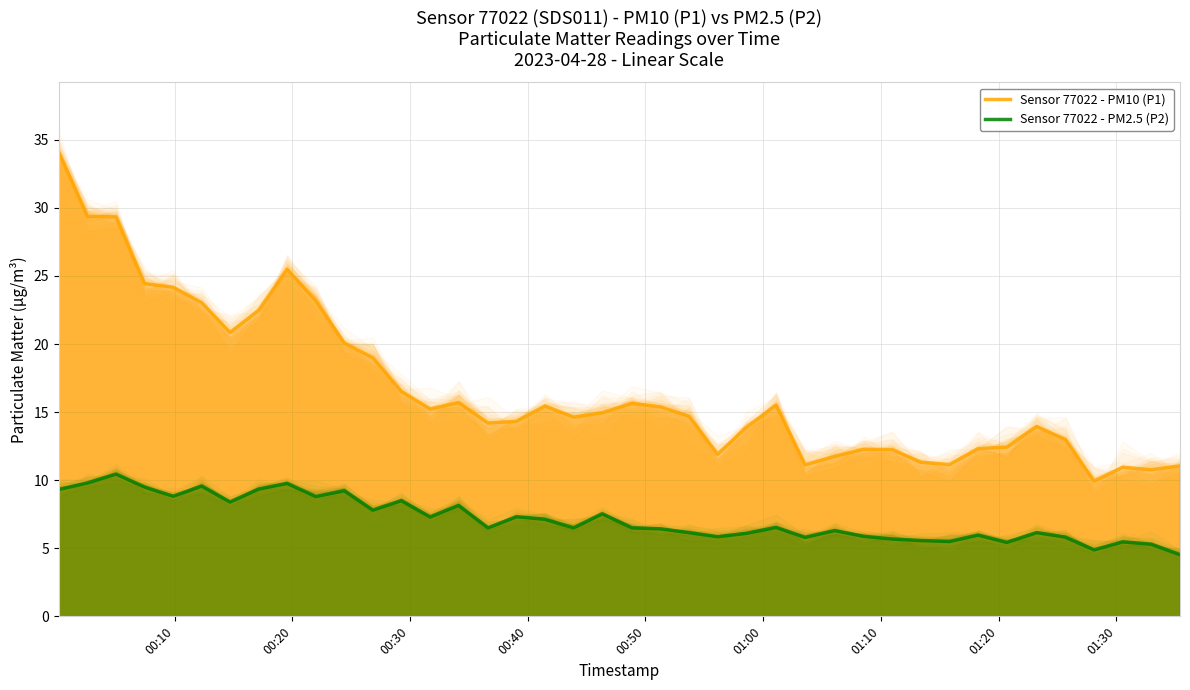

How many data points in Sensor 77022 - PM2.5 (P2) are less than 6?

13